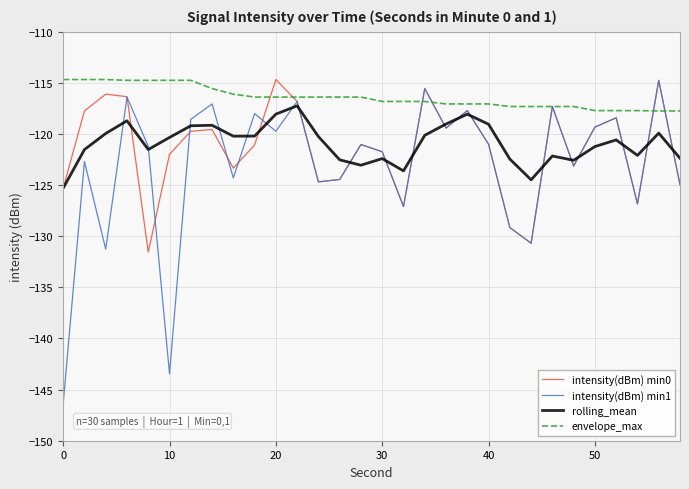

Which series has the largest total across all categories?

envelope_max